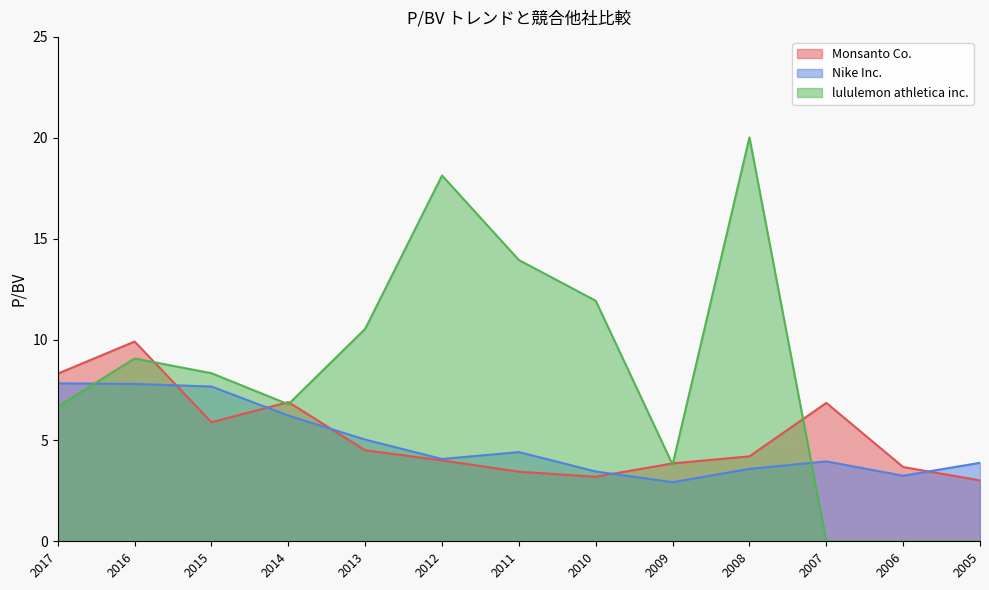

Which has a higher value, 2014 or 2016?

2016